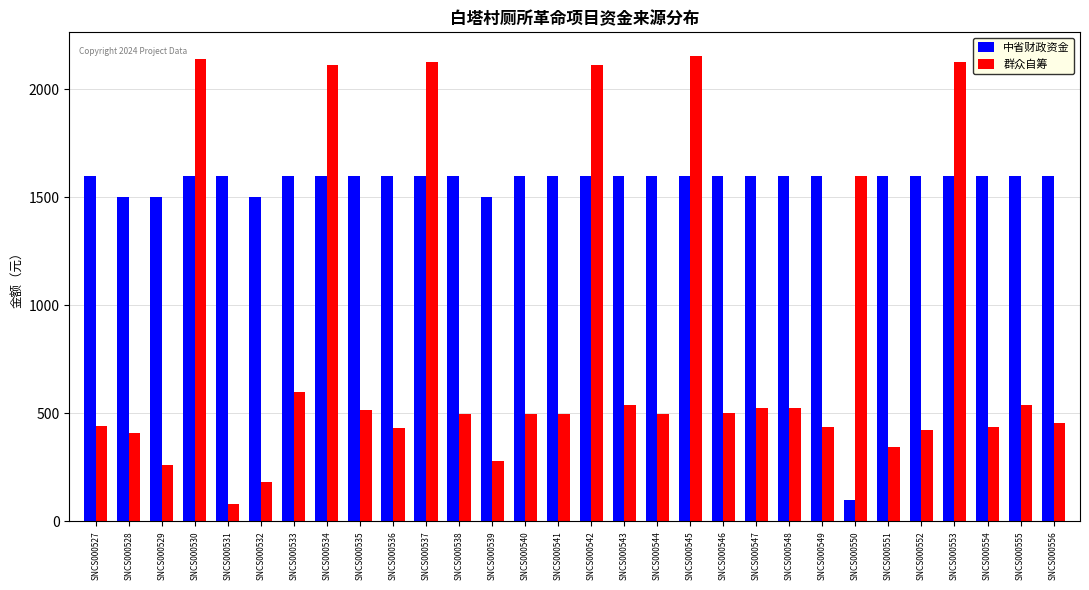

What is the total value across all series at SNCS000535?

2115.1